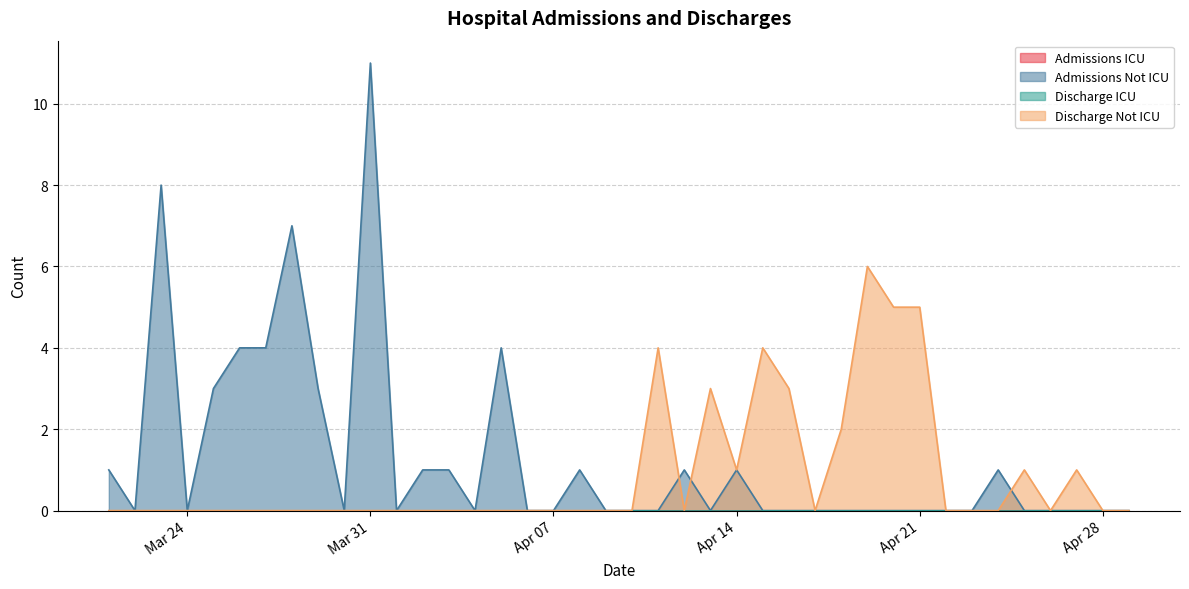

Count the number of categories in the chart.

40